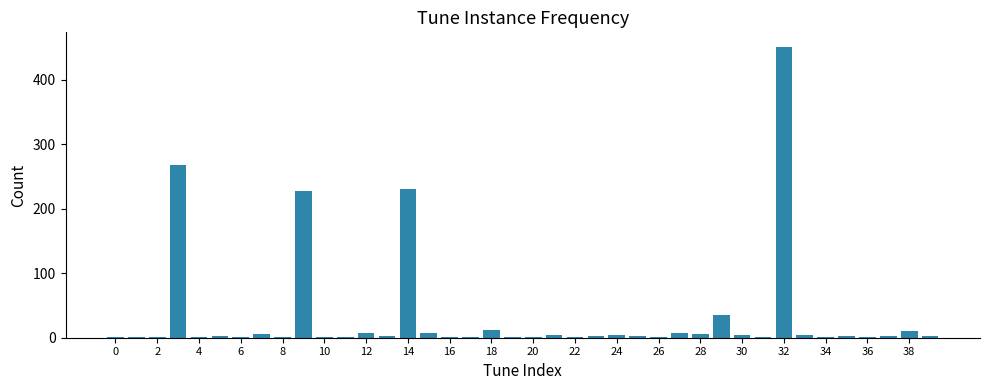

What is the sum of all values?

1314